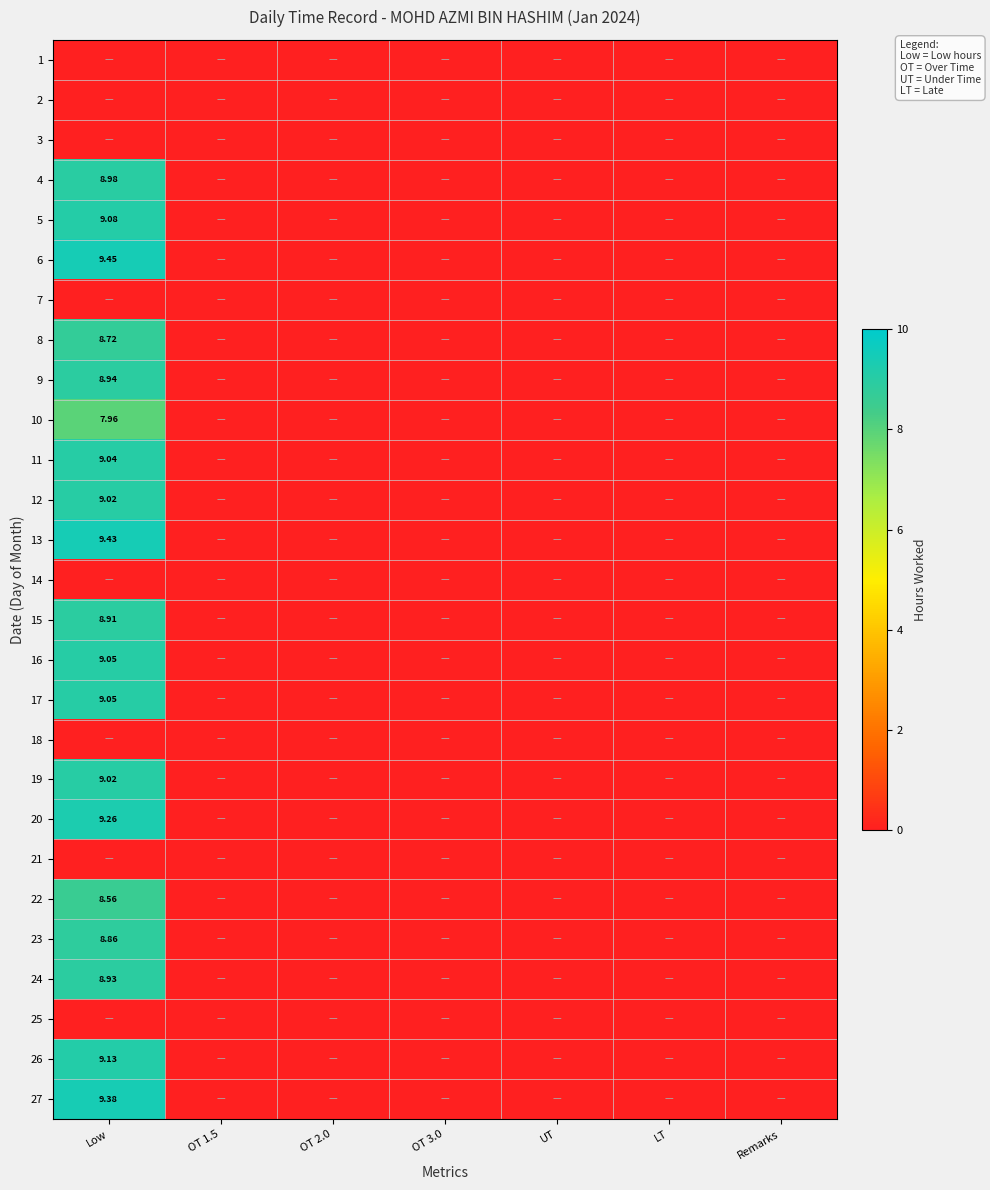

At how many categories does at least one series exceed 8?

1